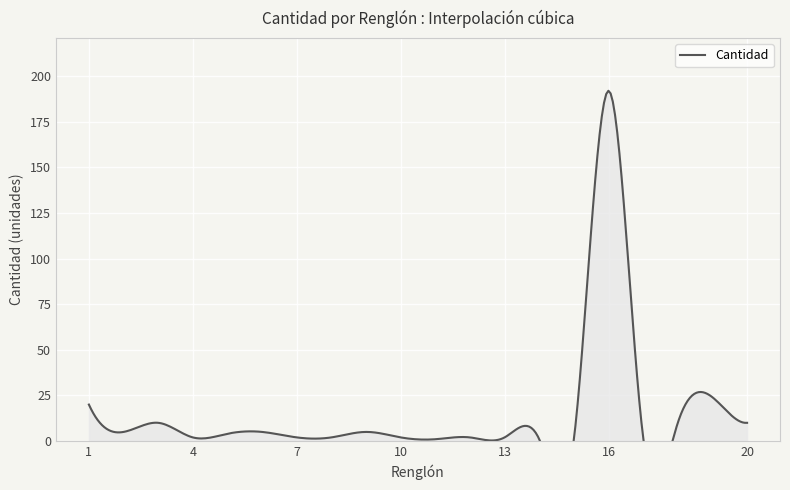

What is the difference between the values at 1 and 16?

172